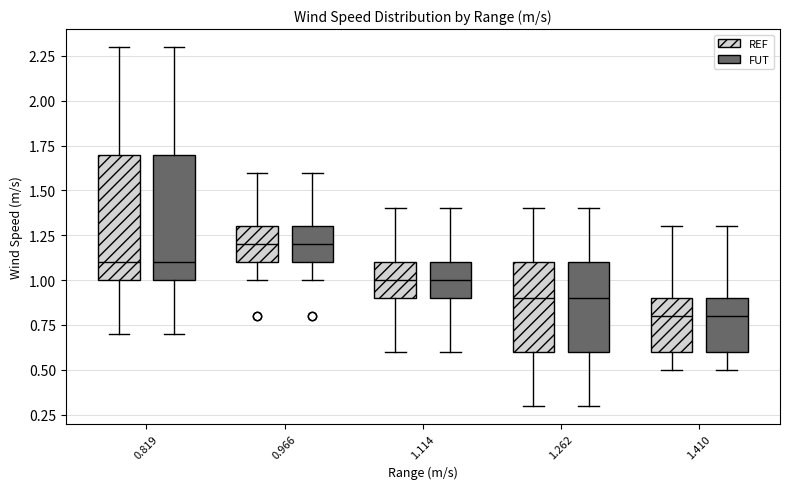

Where is the upper edge of the box for 1.410 (REF) on the y-axis? The values are not printed on the chart, so give them approximately, as read against the axis.

0.9